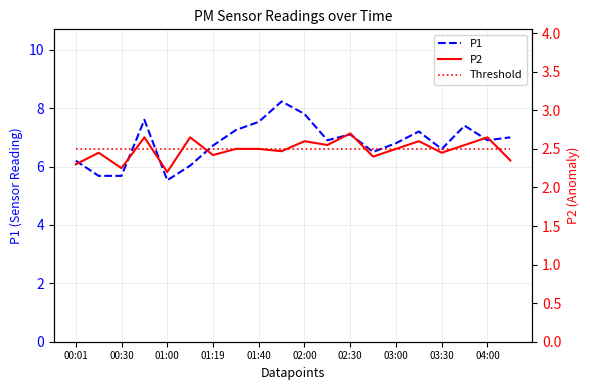

What is the highest value of the P1 series?

8.2